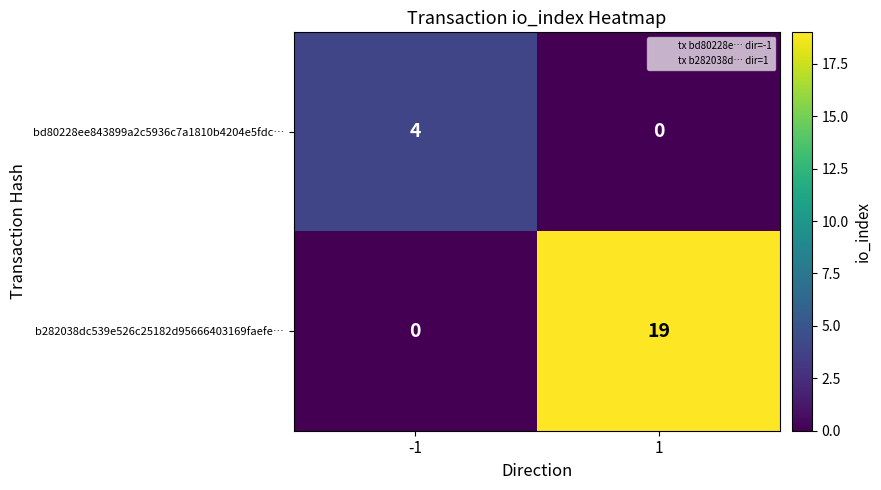

Reading left to right, transcribe all the data shown in this chart.

bd80228ee843899a2c5936c7a1810b4204e5fdc…: 4	0
b282038dc539e526c25182d95666403169faefe…: 0	19